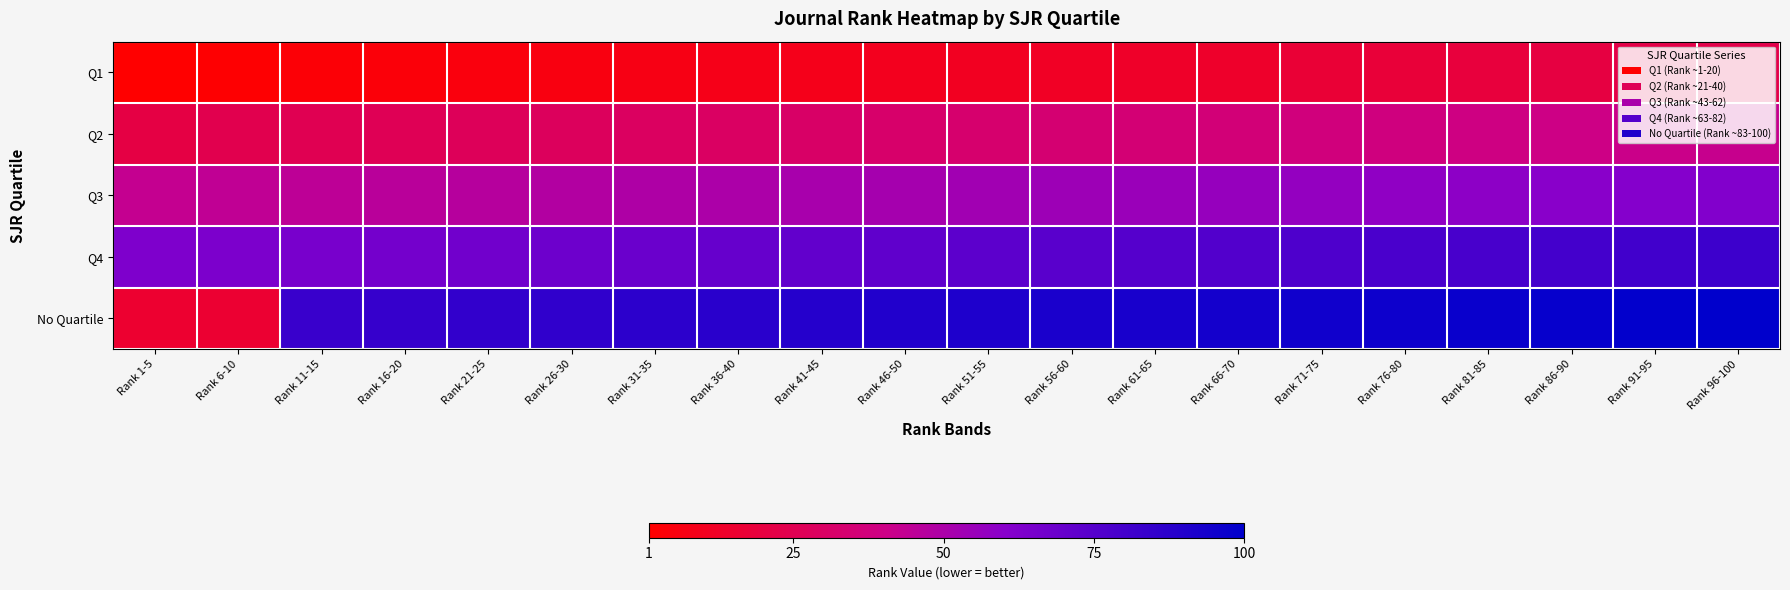

Which series changed the most between Rank 61-65 and Rank 76-80?

Q1